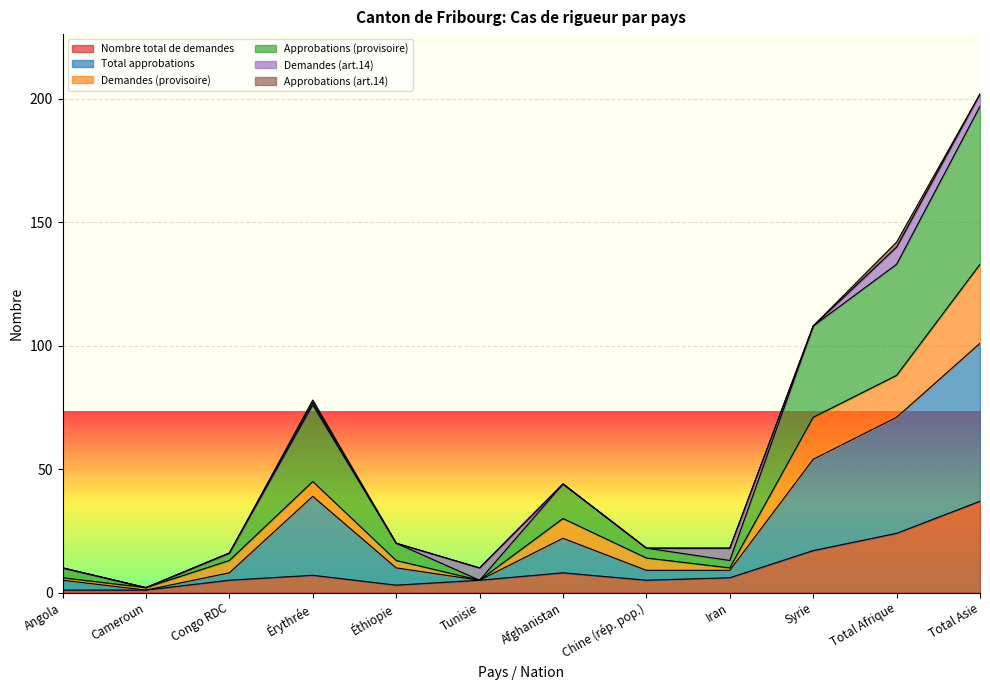

What is the highest value of the Nombre total de demandes series?

37